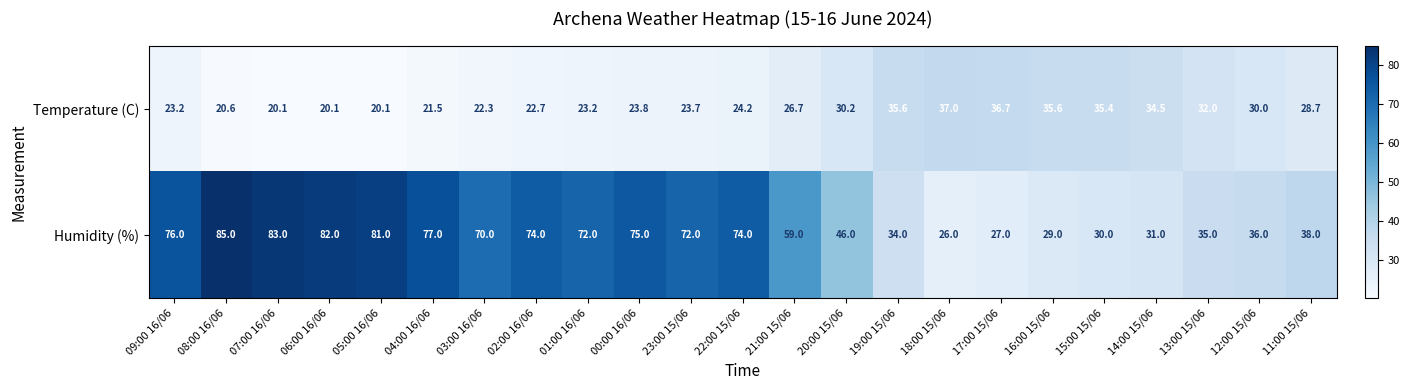

Rank the series at 17:00 15/06 from highest to lowest value.

Temperature (C), Humidity (%)